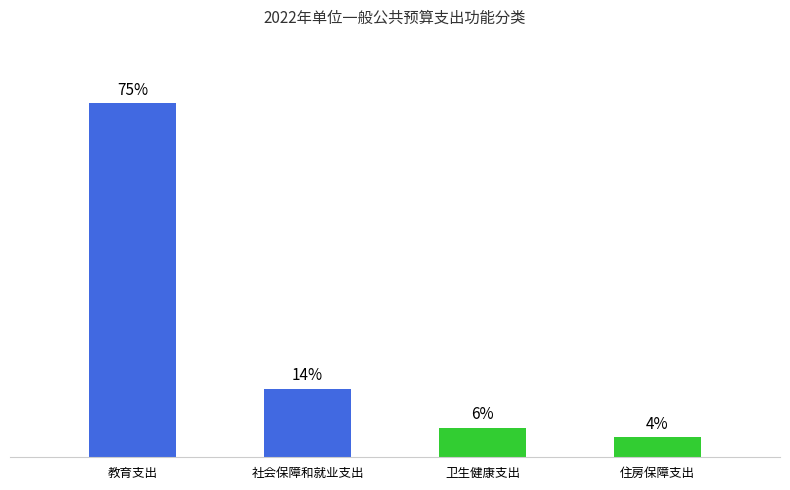

What is the label of the 1st bar from the left?

教育支出